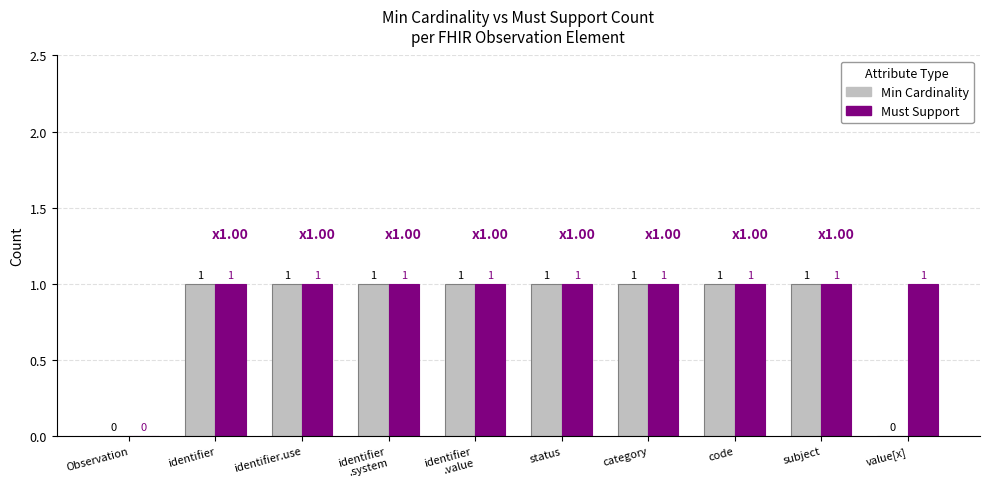

Which series has the largest total across all categories?

Must Support